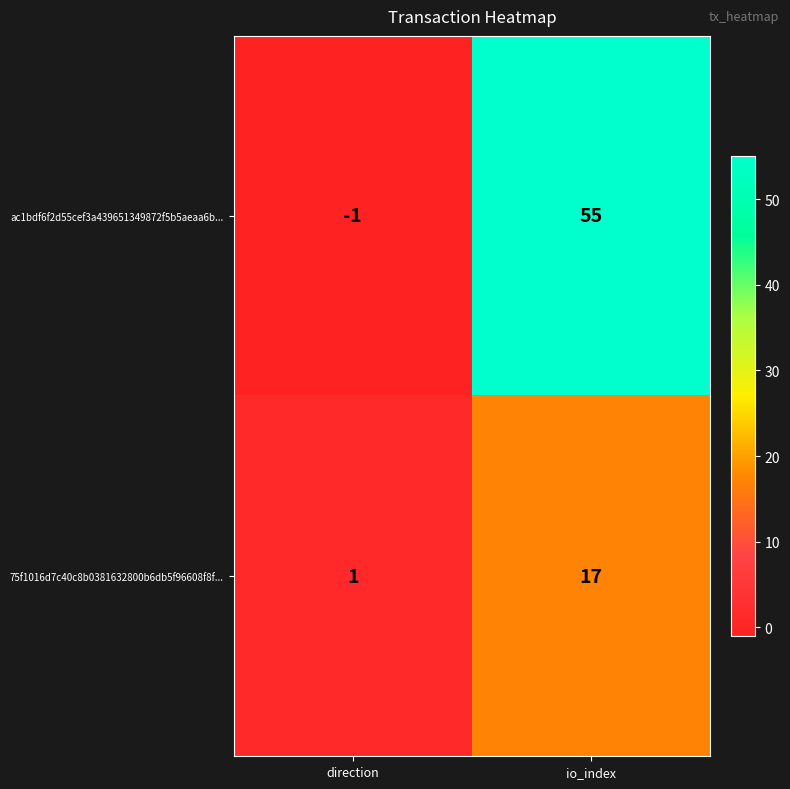

At which category is the sum across all series the highest?

io_index